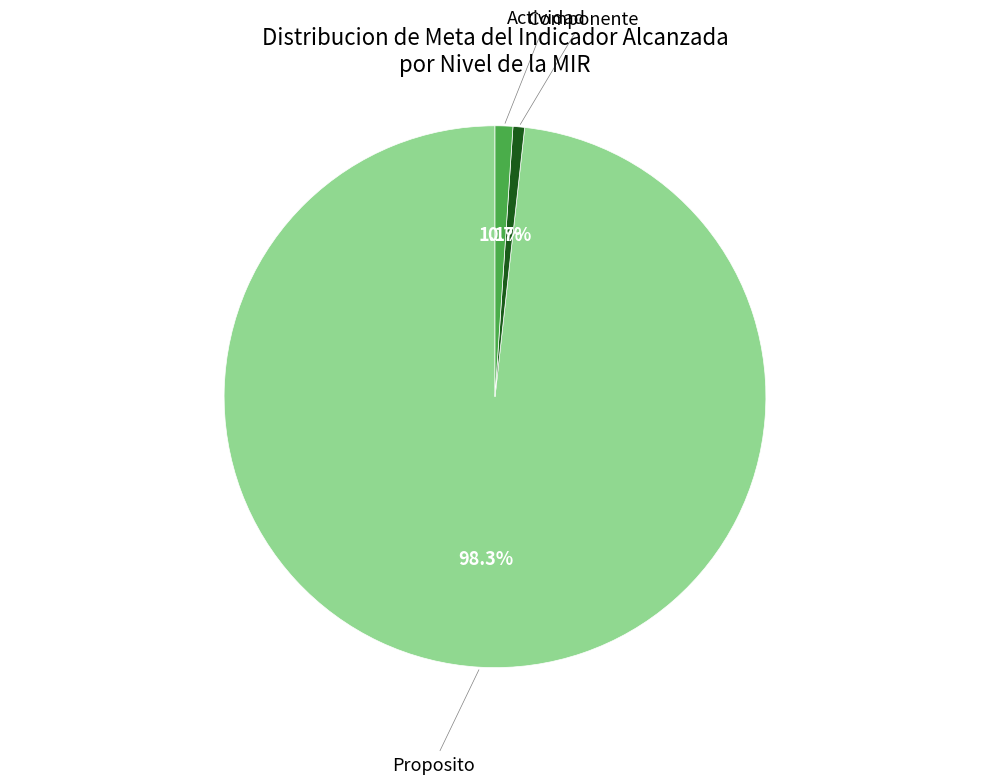

Which has a higher value, Componente or Proposito?

Proposito